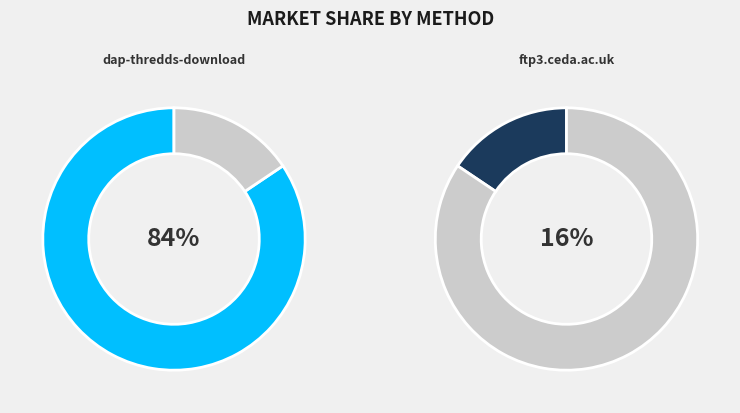

Is it true that dap-thredds-download is 84% of the pie?

True